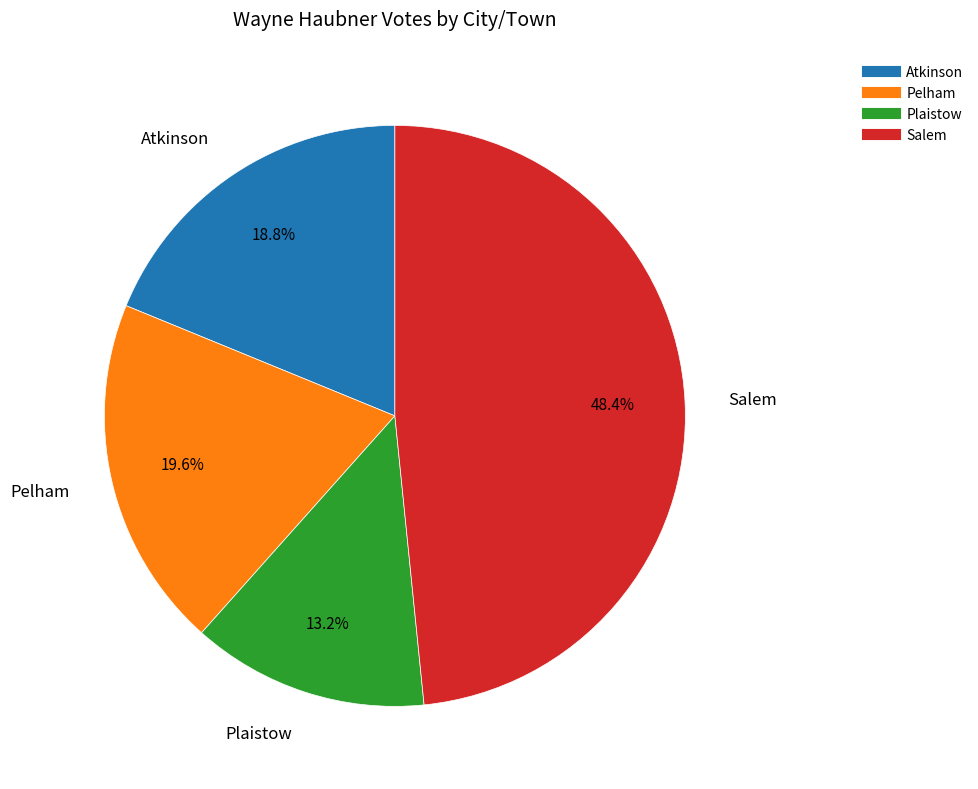

What is the ratio of the value at Atkinson to the value at Plaistow?

1.4